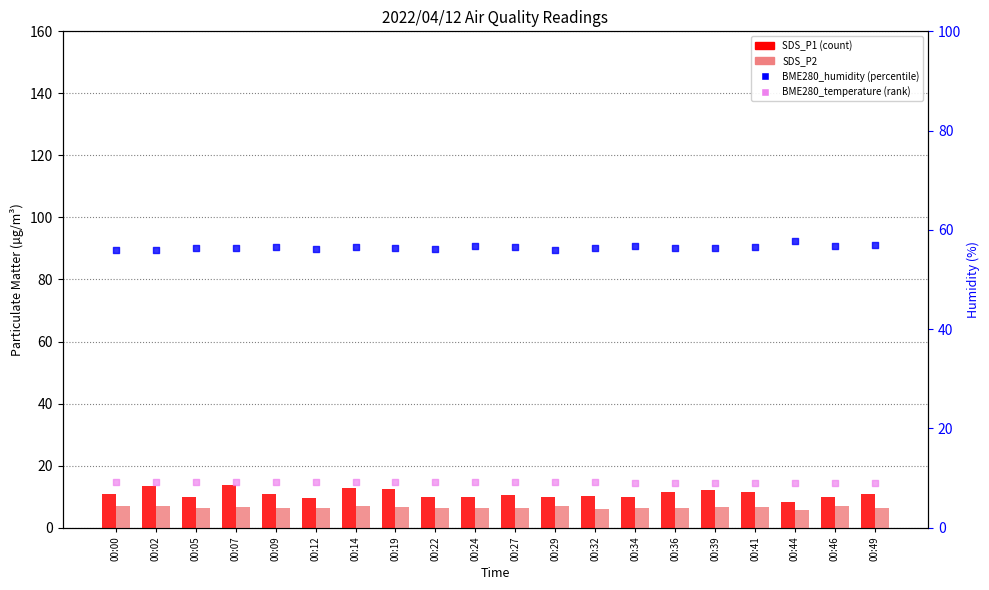

Which series has the widest spread of Y values?

SDS_P1